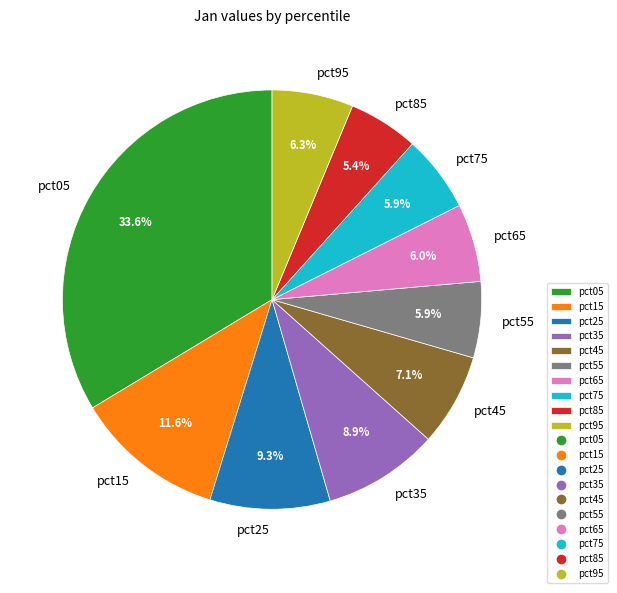

To the nearest percent, what is the combined percentage of pct95 and pct65?

12%